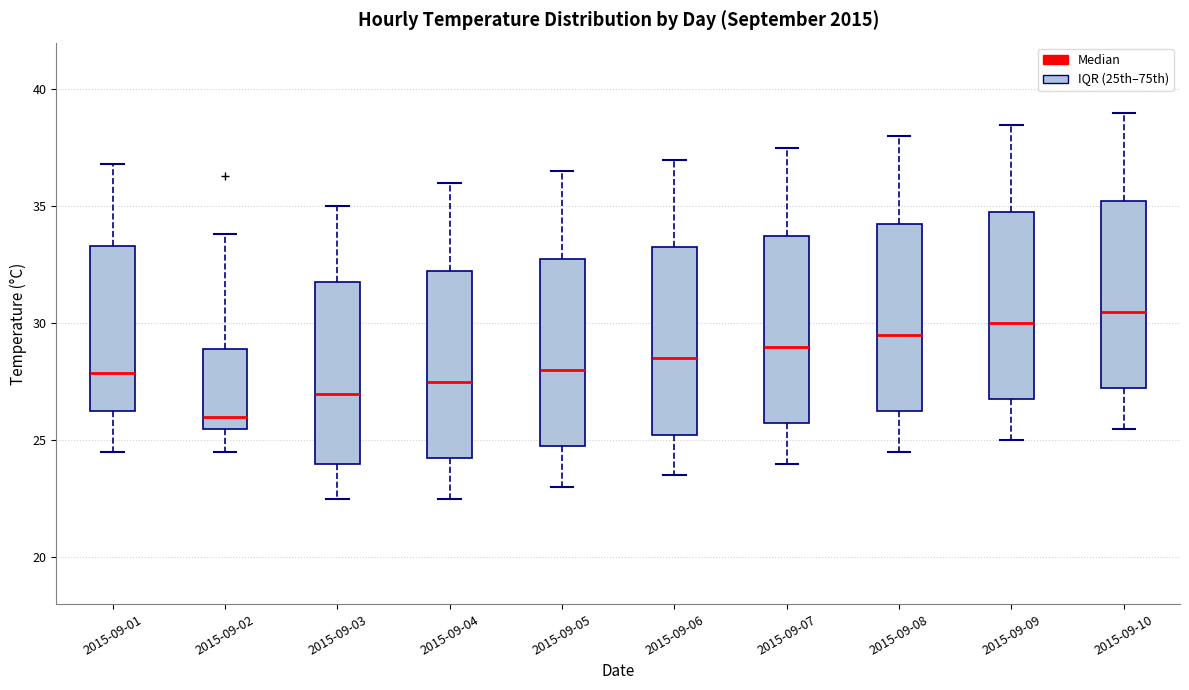

Reading left to right, read every box against the y-axis: the position of its median line, the range the box covers, and the ends of its whiskers. The values are not printed on the chart, so give them approximately, as read against the axis.

2015-09-01: median 28.0, box 26.5 to 33.5, whiskers 24.5 to 37.0
2015-09-02: median 26.0, box 25.5 to 29.0, whiskers 24.5 to 34.0
2015-09-03: median 27.0, box 24.0 to 32.0, whiskers 22.5 to 35.0
2015-09-04: median 27.5, box 24.5 to 32.5, whiskers 22.5 to 36.0
2015-09-05: median 28.0, box 25.0 to 33.0, whiskers 23.0 to 36.5
2015-09-06: median 28.5, box 25.5 to 33.5, whiskers 23.5 to 37.0
2015-09-07: median 29.0, box 26.0 to 34.0, whiskers 24.0 to 37.5
2015-09-08: median 29.5, box 26.5 to 34.5, whiskers 24.5 to 38.0
2015-09-09: median 30.0, box 27.0 to 35.0, whiskers 25.0 to 38.5
2015-09-10: median 30.5, box 27.5 to 35.5, whiskers 25.5 to 39.0